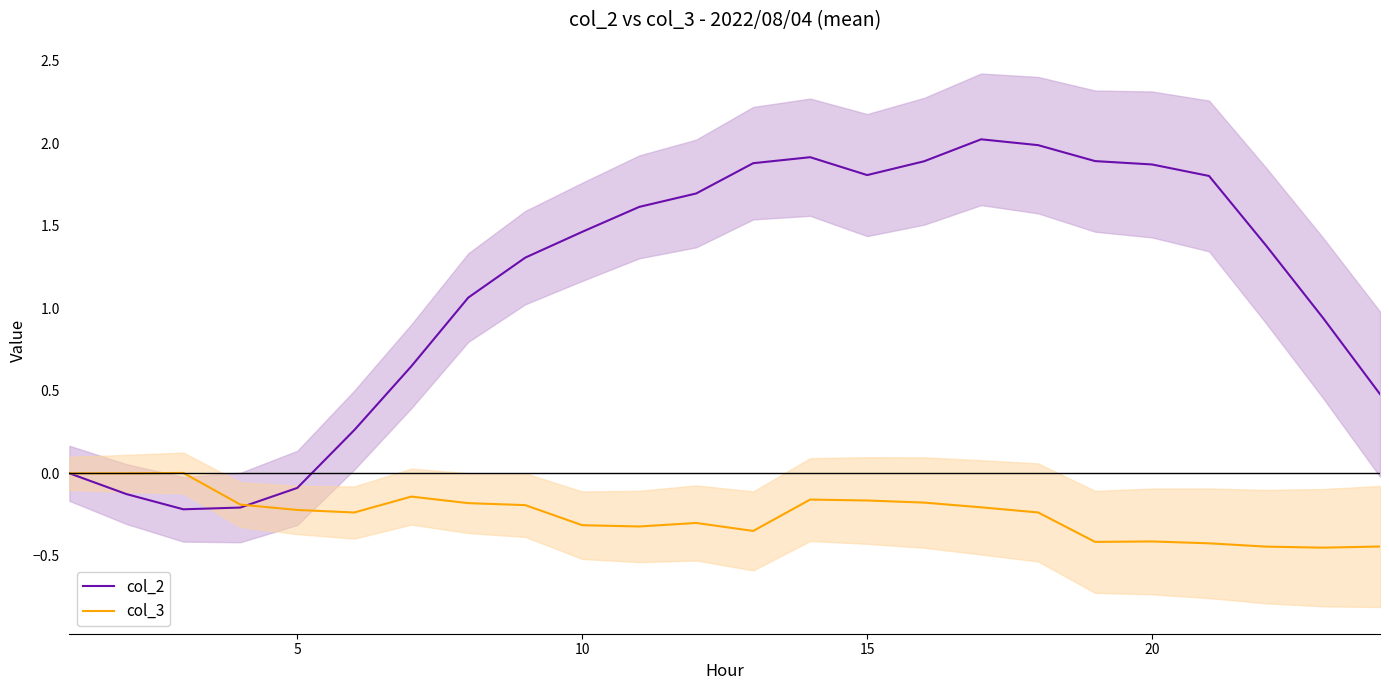

True or false: col_3 and col_2 intersect in this chart.

True